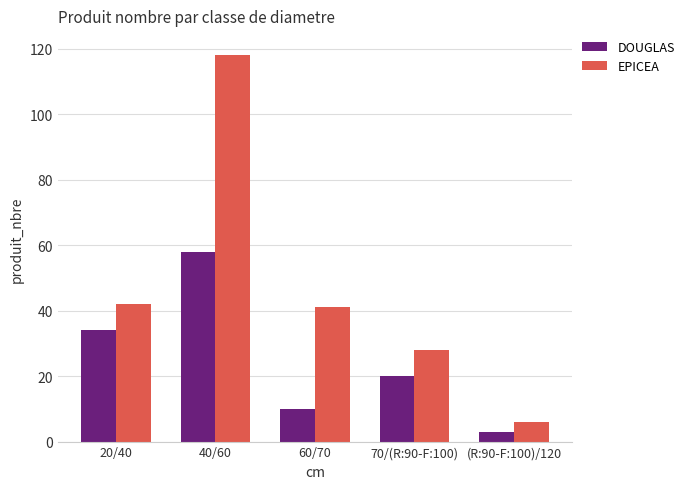

At how many categories does at least one series exceed 113?

1